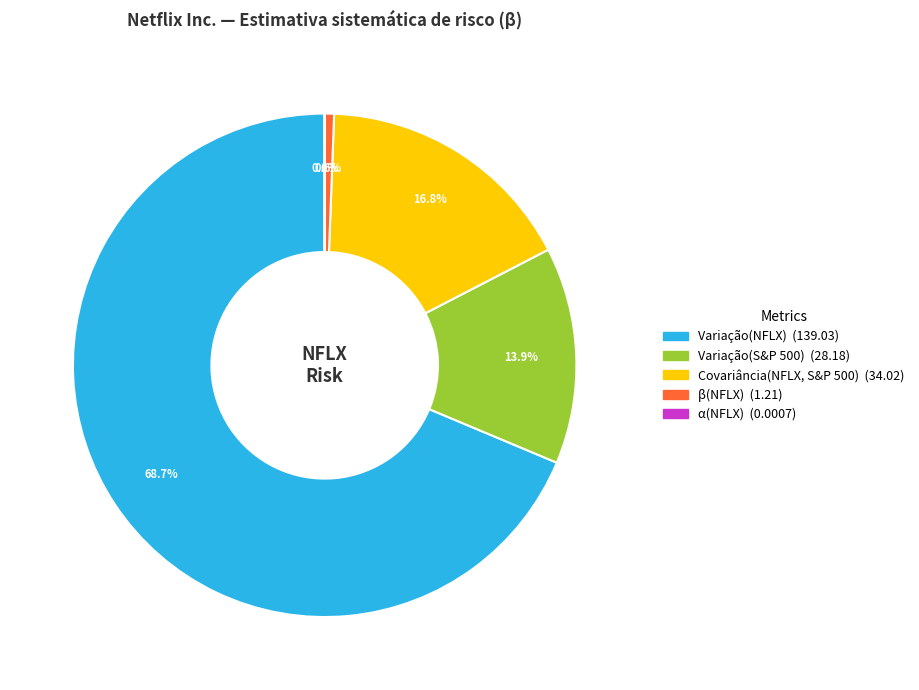

To the nearest percent, what is the difference between the largest and smallest slice percentages?

69%